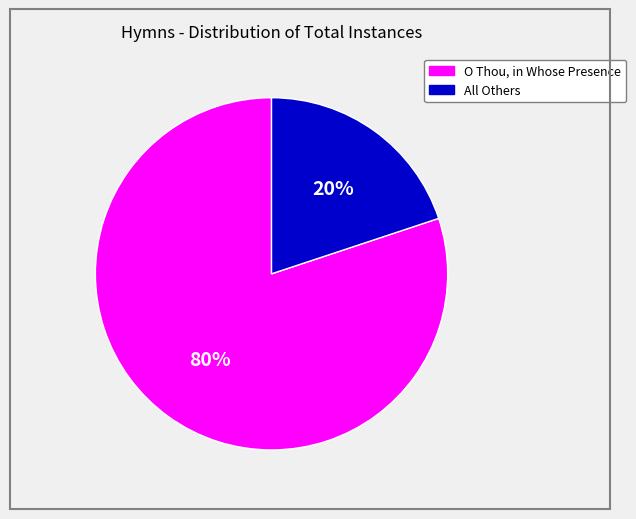

To the nearest percent, what is the average slice percentage?

50%